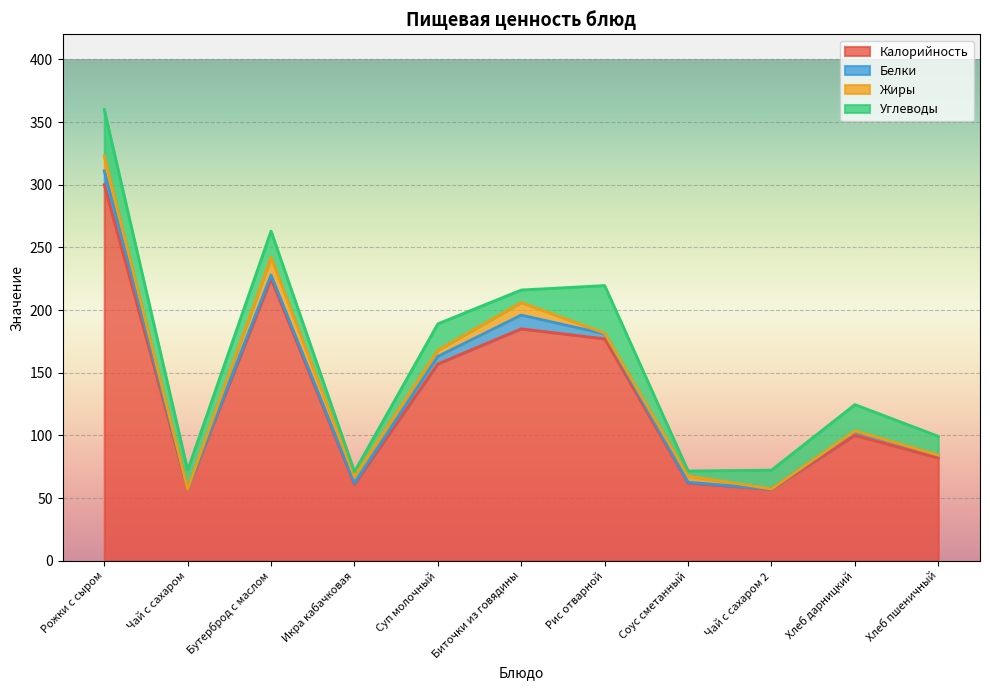

How many lines are shown in the chart?

4